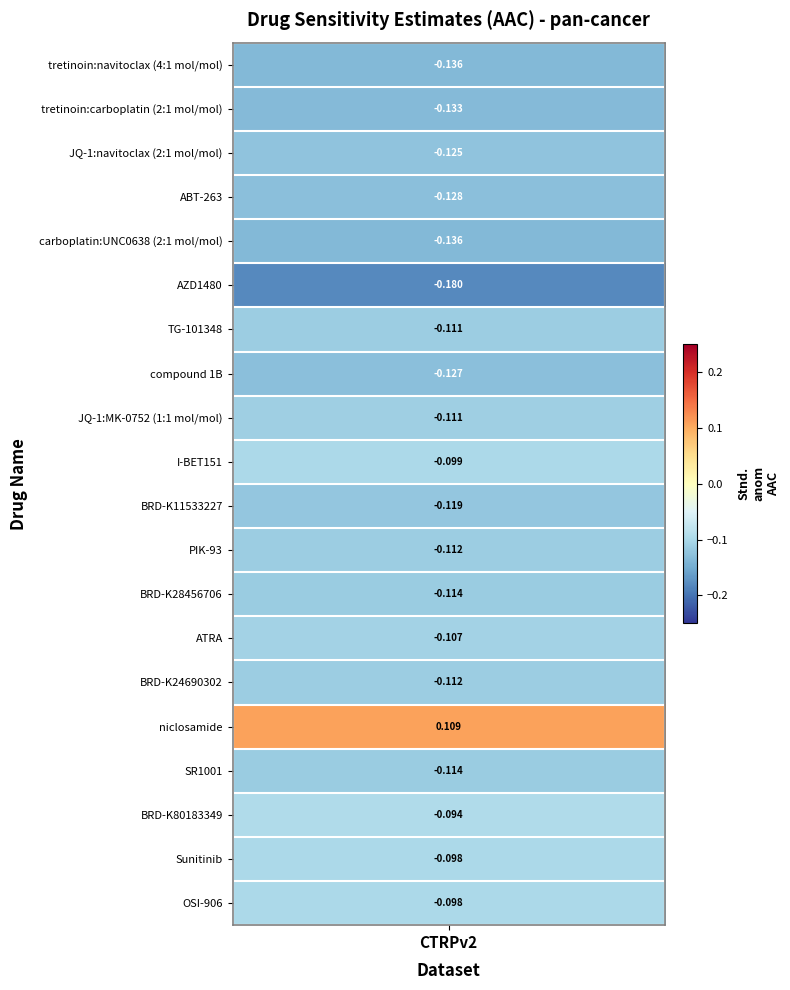

The value at JQ-1:navitoclax (2:1 mol/mol) is -0.1. True or false?

True